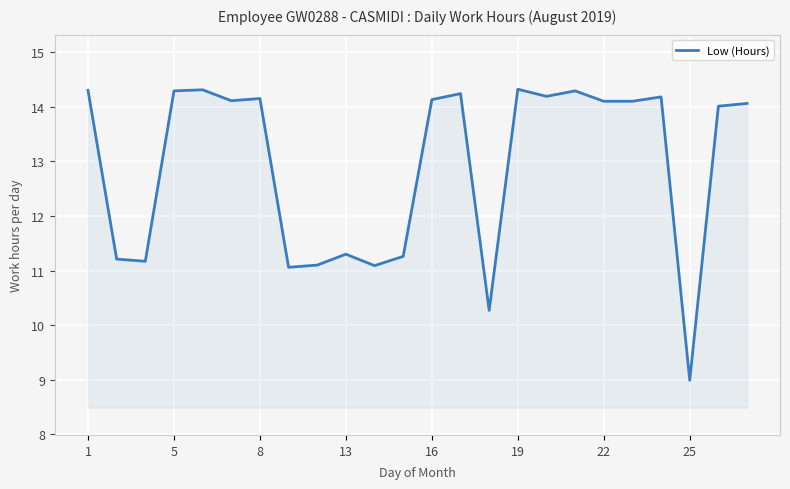

What is the greatest value displayed?

14.3